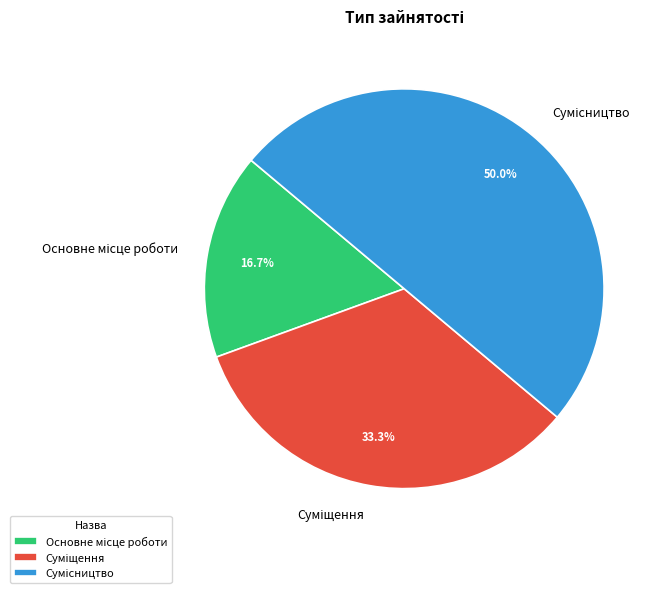

Which category has the smallest portion of the pie?

Основне місце роботи